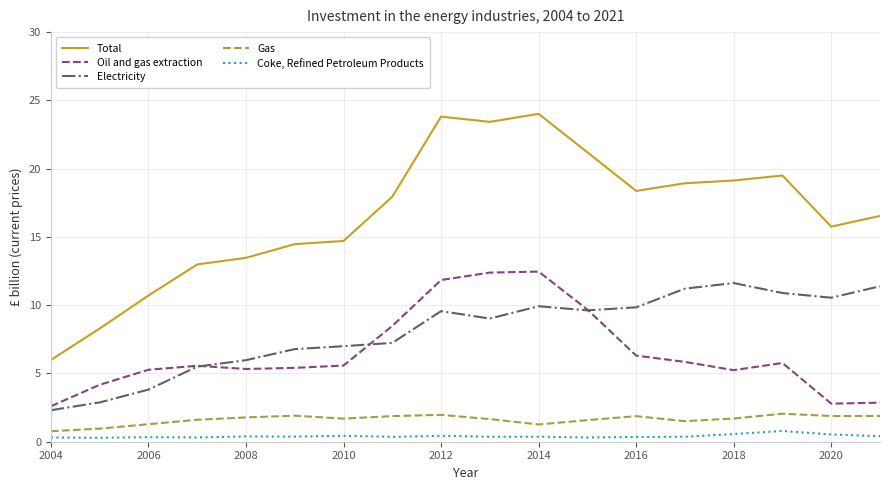

True or false: Oil and gas extraction and Gas cross at least once.

False